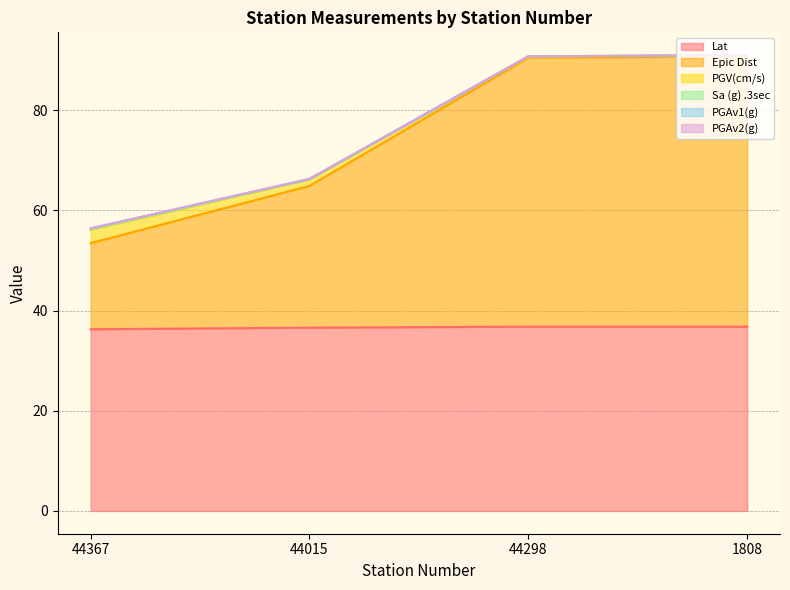

What is the sum of all PGV(cm/s) values?

4.4